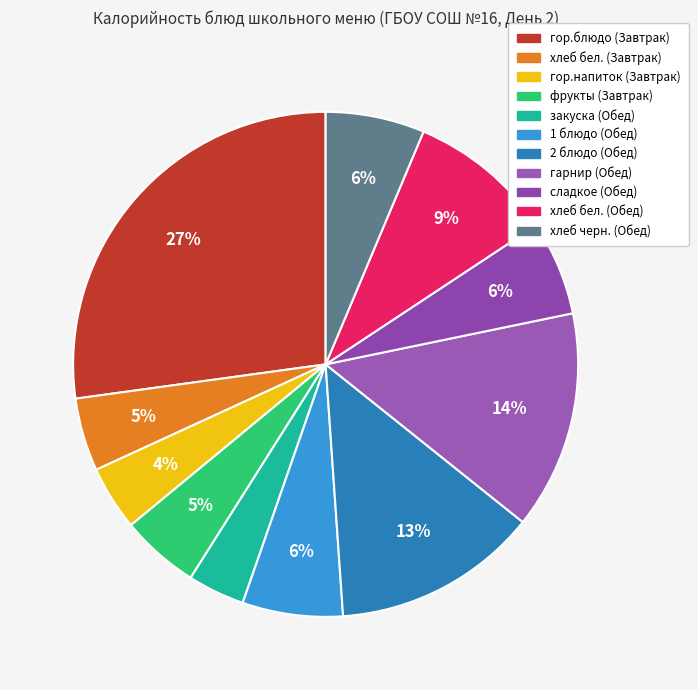

How many segments does this pie chart have?

11